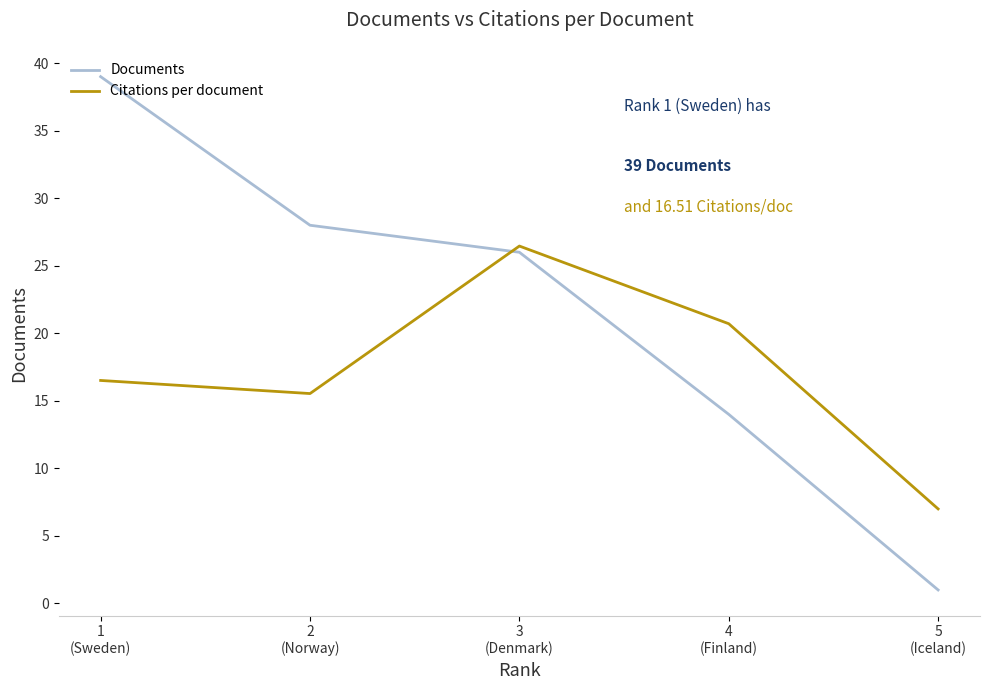

True or false: Citations per document has a value of 20.7 at 4
(Finland).

True